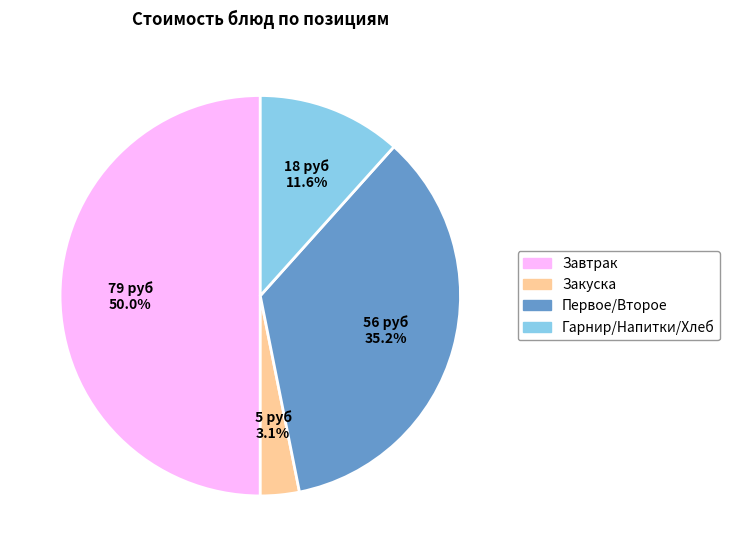

What is the smallest slice in the pie chart?

Закуска